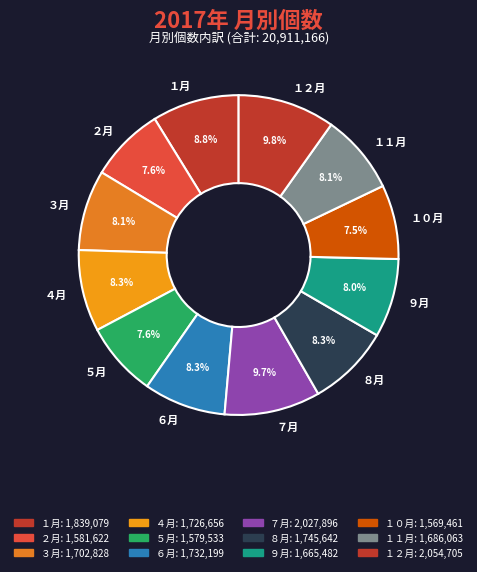

Approximately how many times larger is the value at ８月 compared to １２月?

0.8